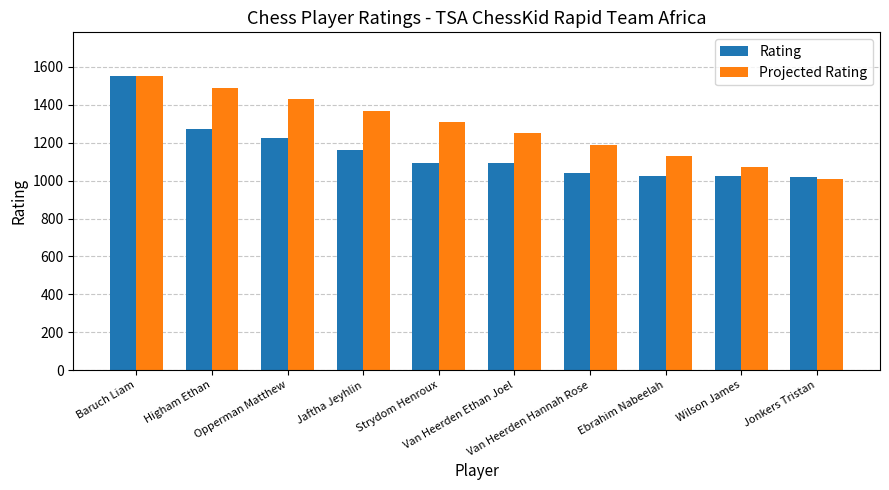

What is the label of the 1st bar from the right?

Jonkers Tristan